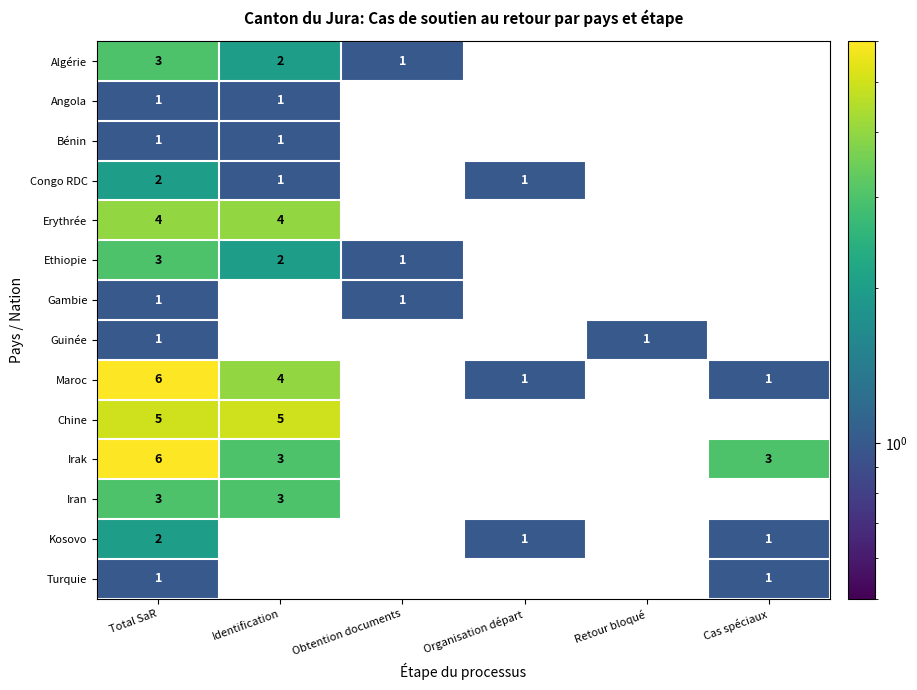

Which label corresponds to the largest value in the chart?

Total SaR